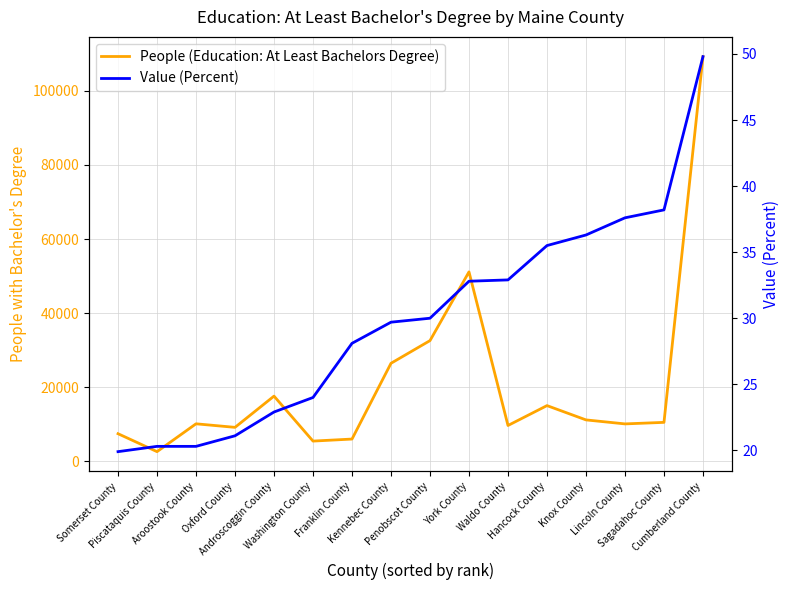

Read the Value (Percent) value at York County.

32.8